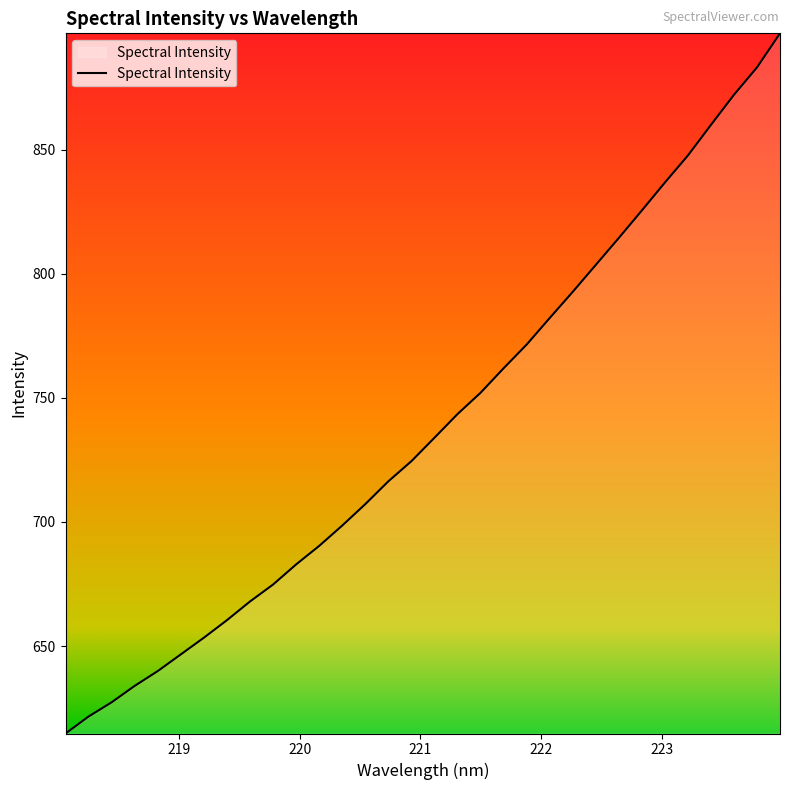

What is the maximum value shown in the chart?

897.0